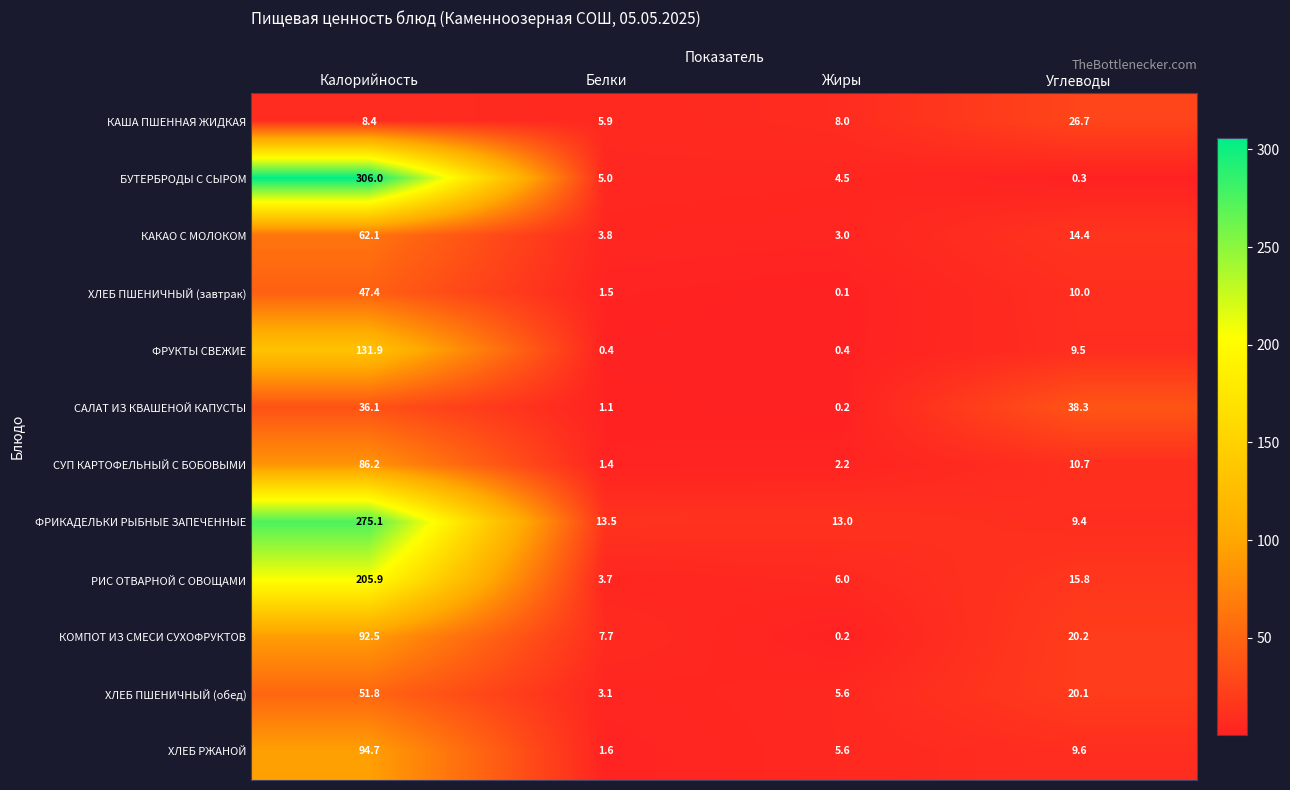

At which category is the sum across all series the highest?

Калорийность